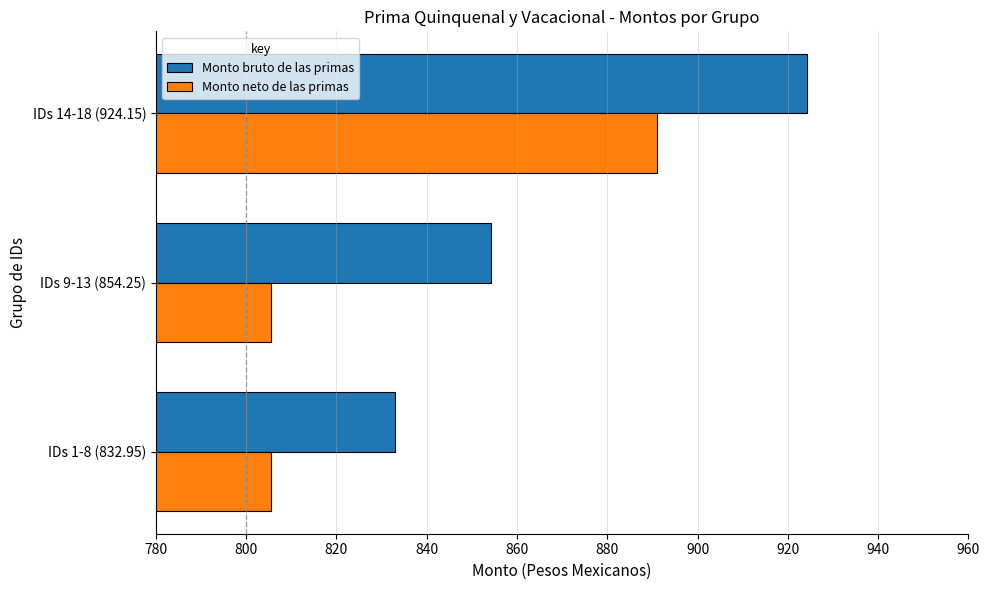

What is the sum of the Monto bruto de las primas values at IDs 14-18 (924.15) and IDs 9-13 (854.25)?

1778.4